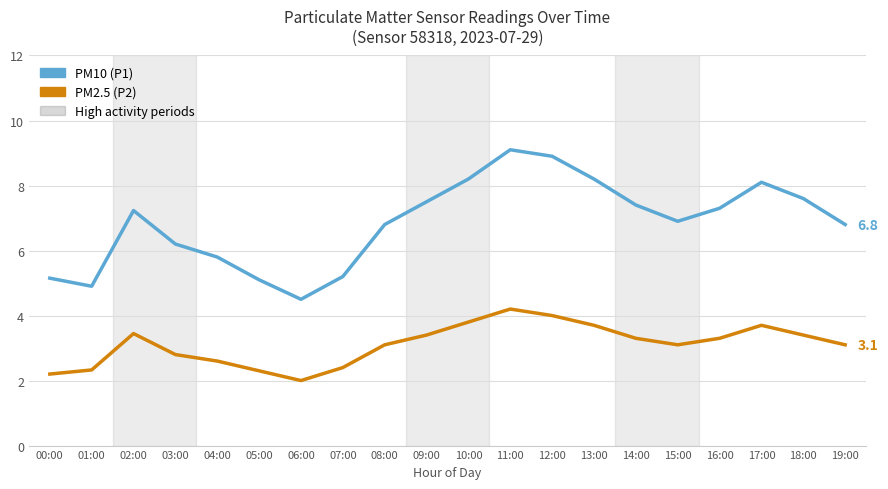

What position from the left is 02:00?

3